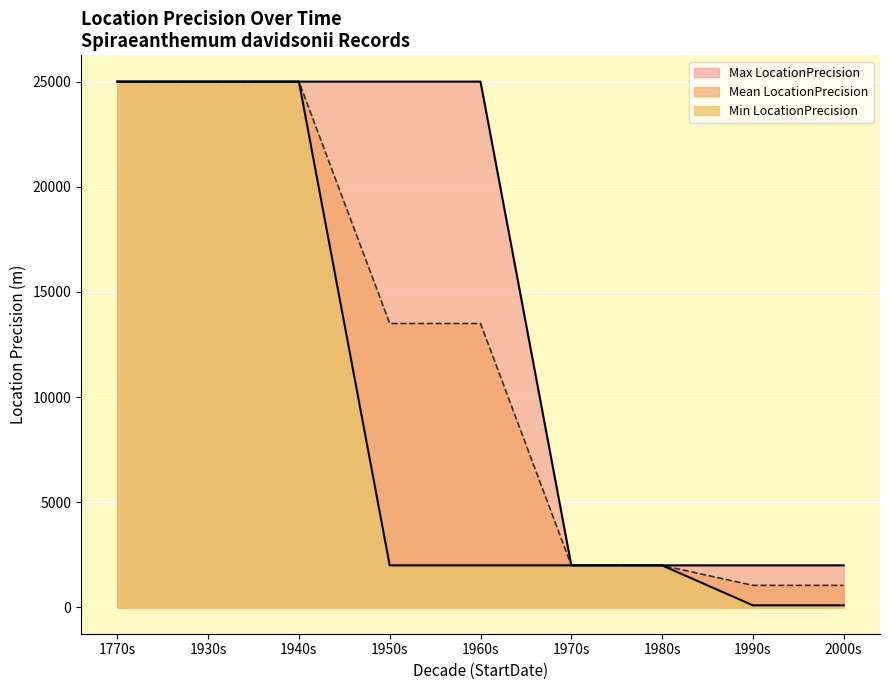

What is the minimum value shown in the chart?

100